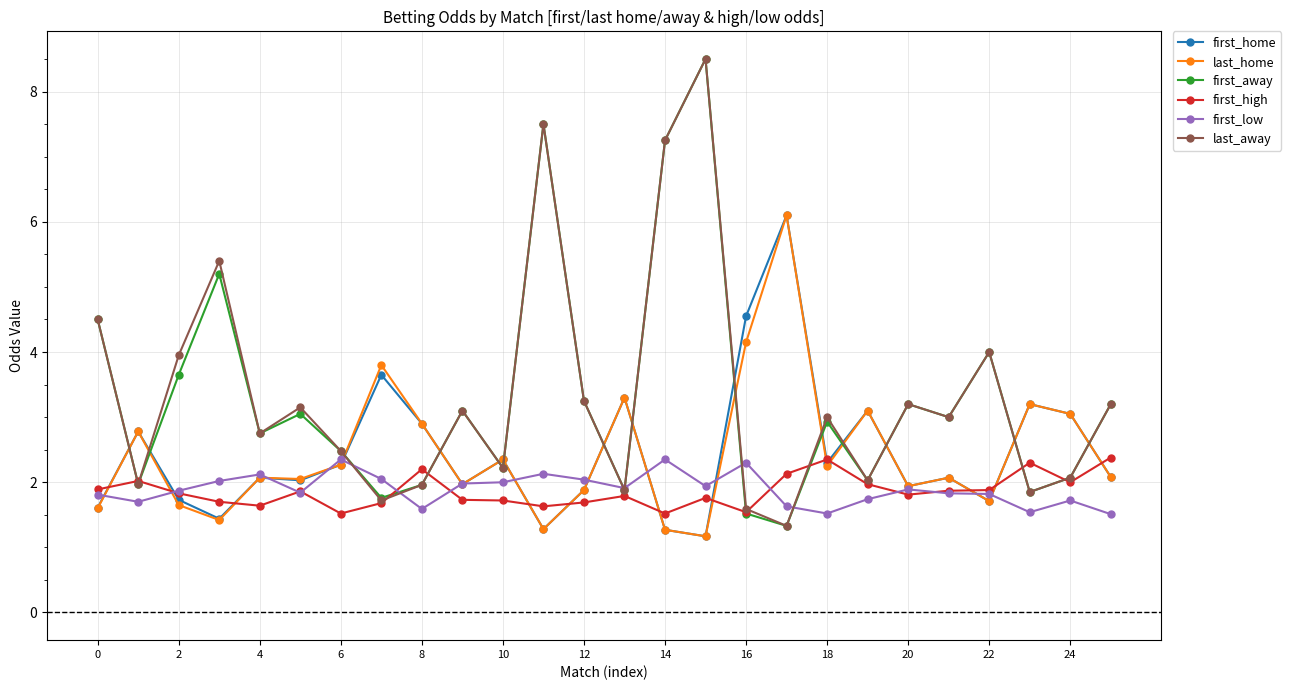

At how many categories does at least one series exceed 1?

26